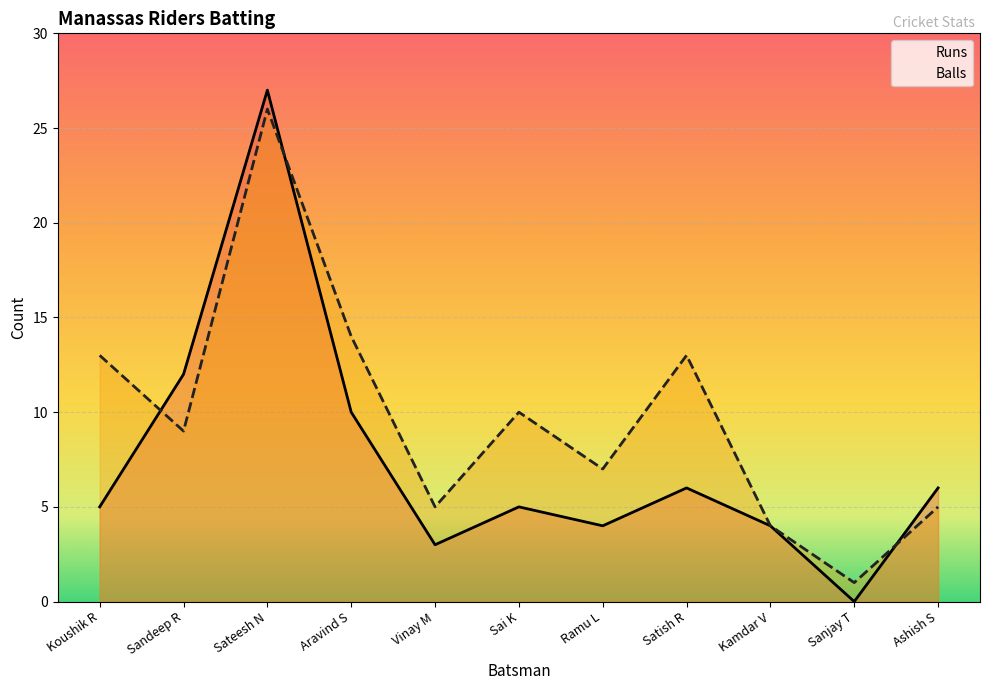

True or false: Balls has more than 1 points higher than both neighbors.

True